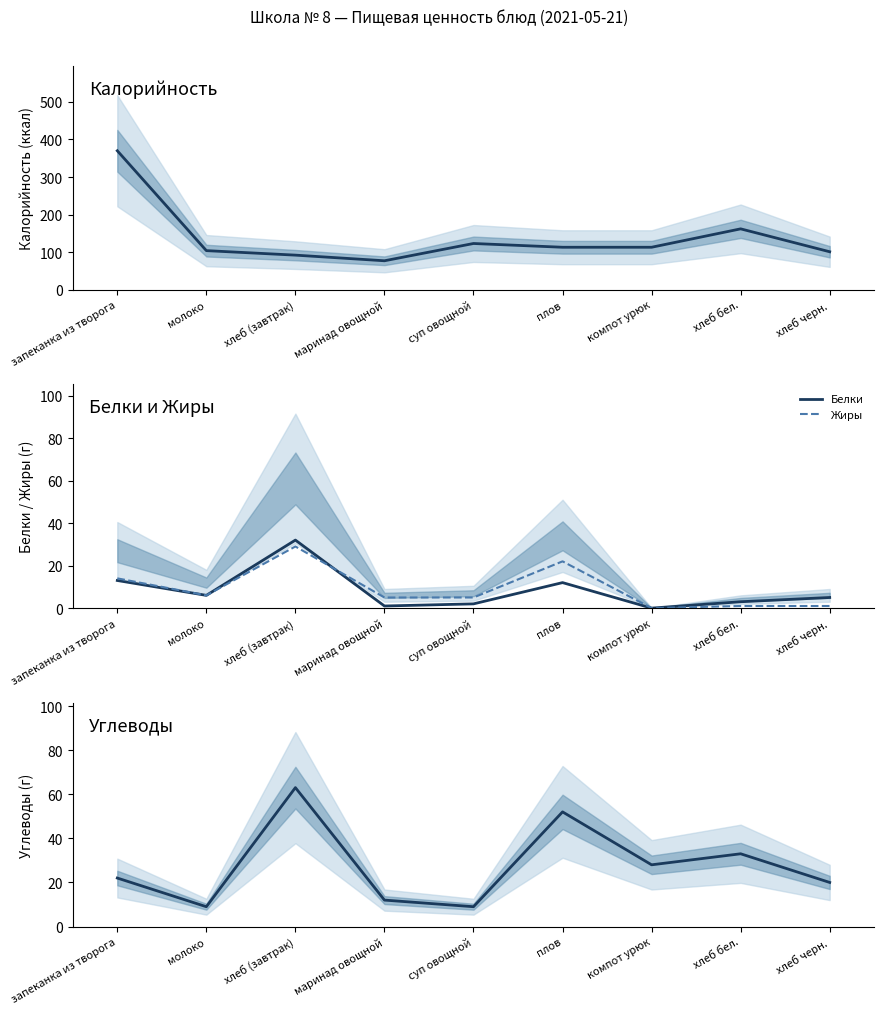

Between суп овощной and запеканка из творога, which is larger?

запеканка из творога